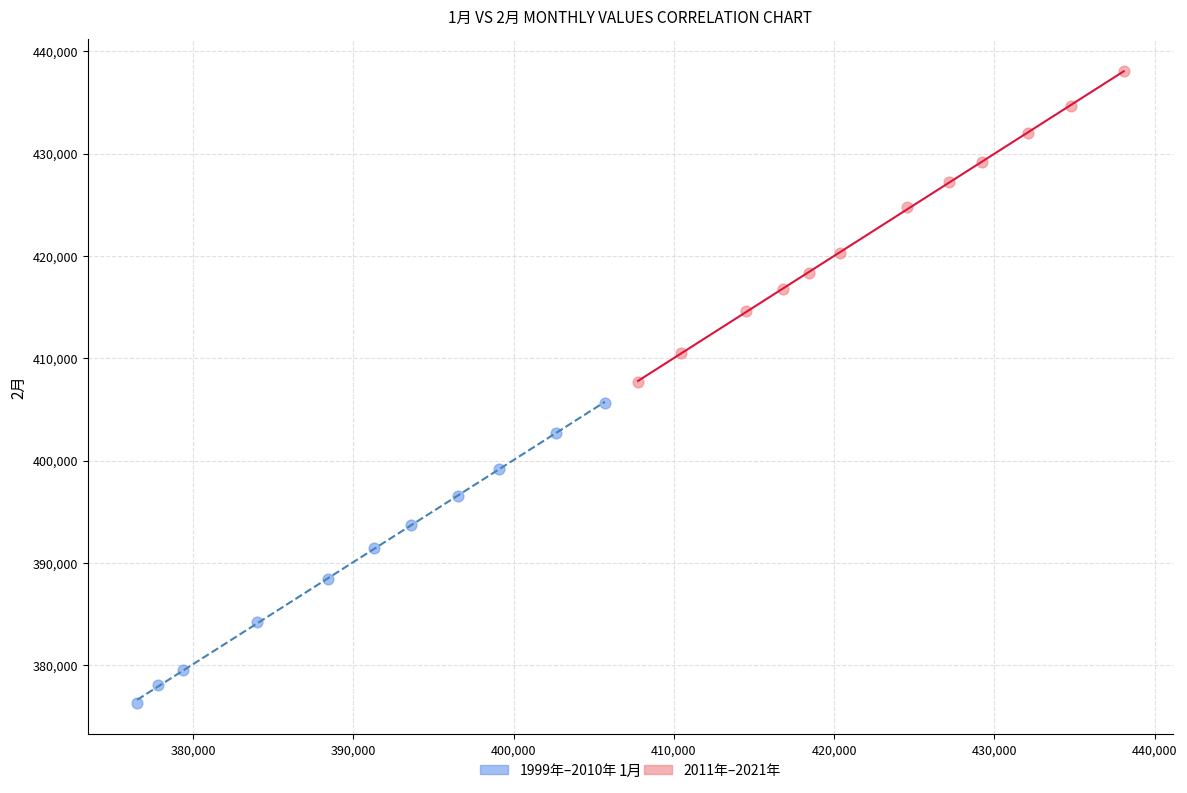

Which series reaches the minimum Y coordinate?

1999年–2010年